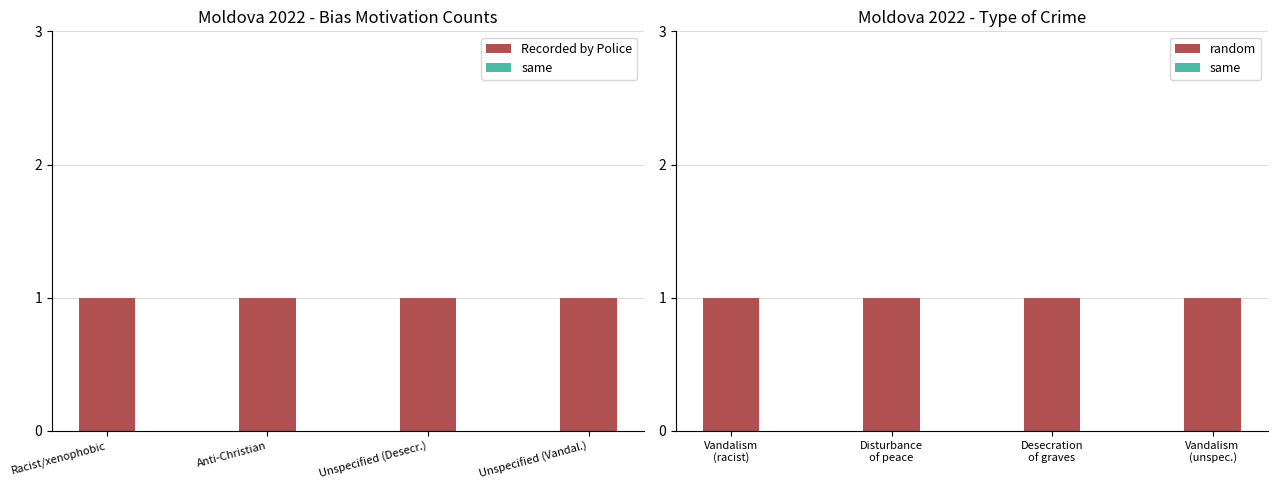

What are all the series names shown in the legend?

Recorded by Police, same, random